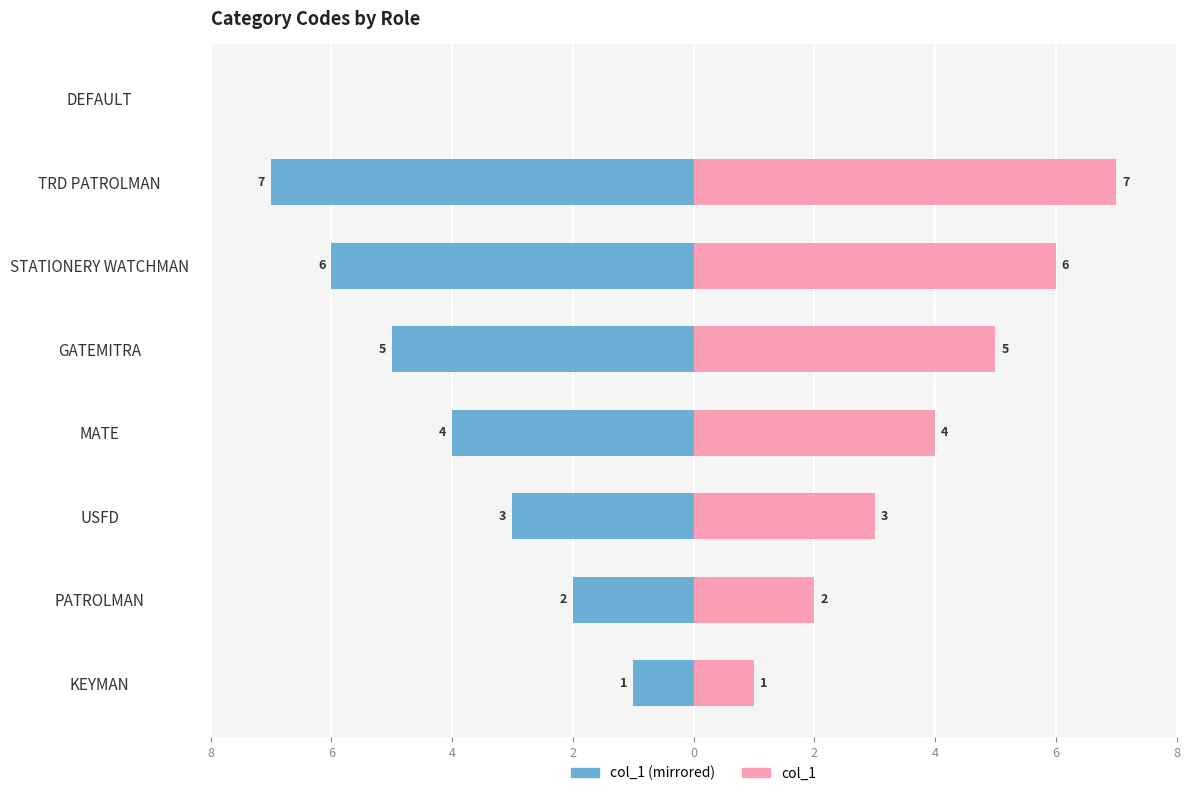

What is the maximum value shown in the chart?

7